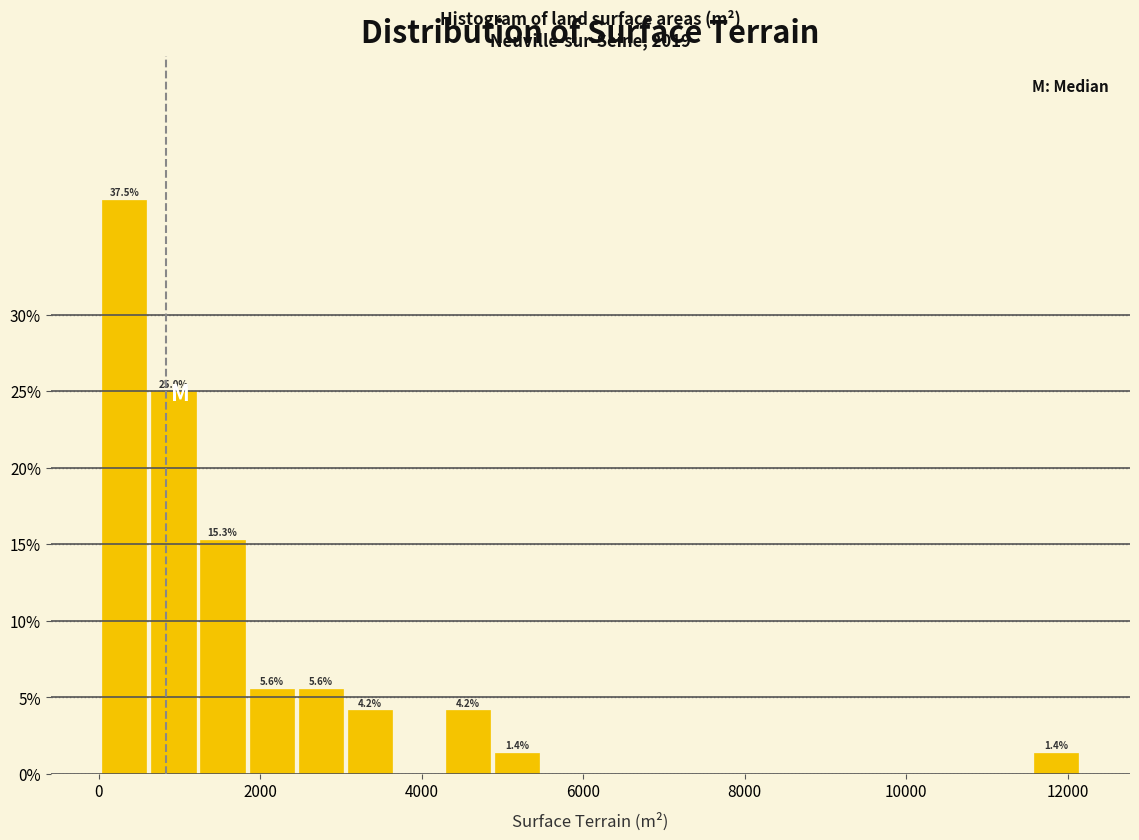

Around what value on the x-axis is the tallest bar? Give the approximate position of its centre, as read against the axis.

400